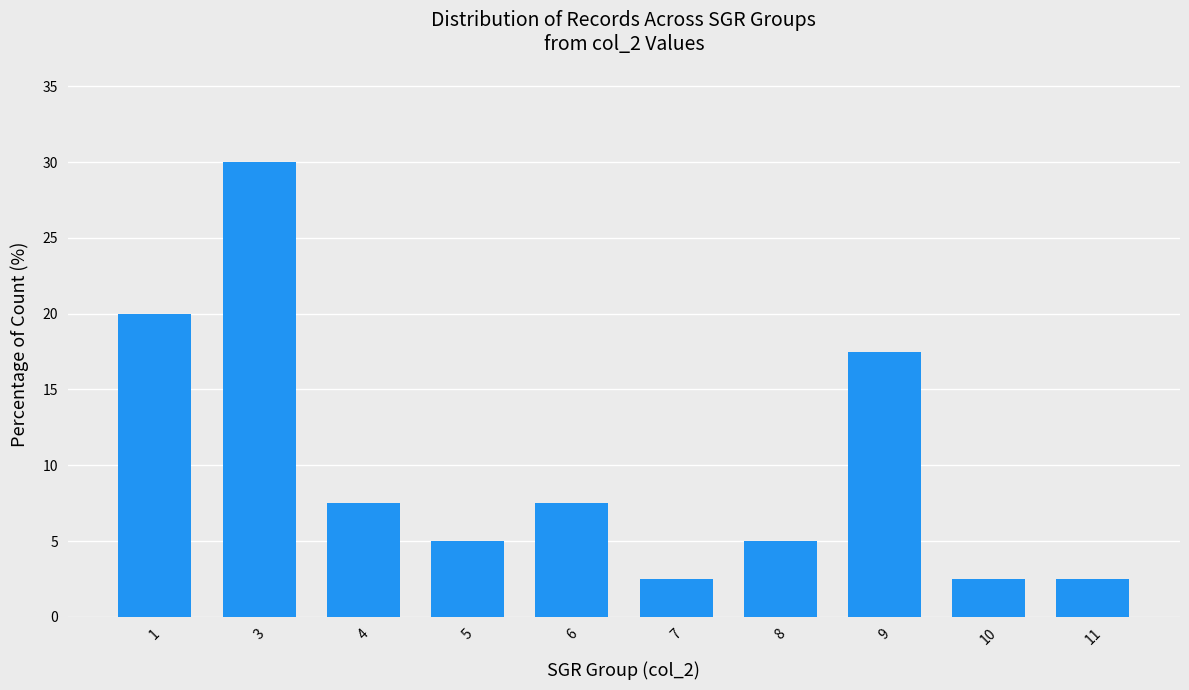

Does the chart contain stacked bars?

No